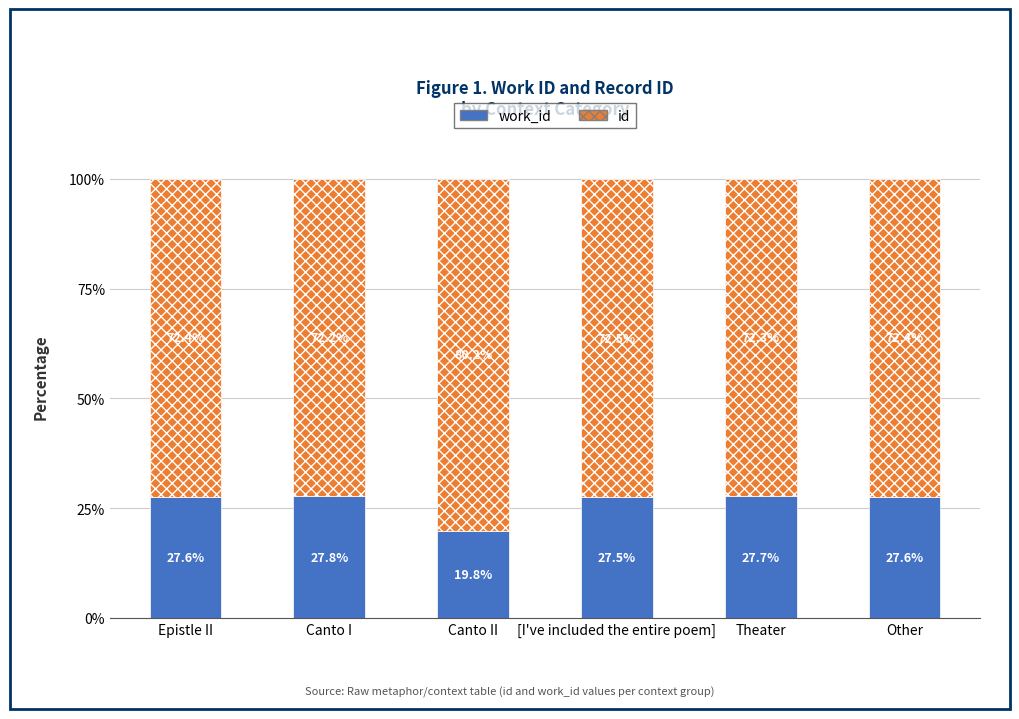

How many bars are there in total?

6